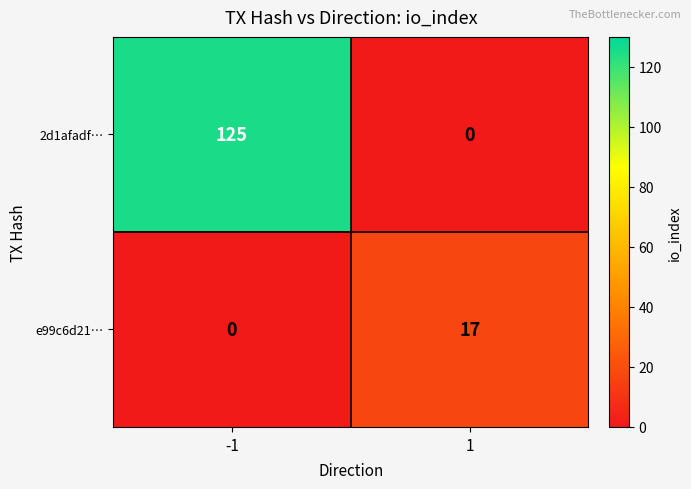

Reading right to left, what are all the values shown in this chart?

2d1afadf…: 1=0	-1=125
e99c6d21…: 1=17	-1=0